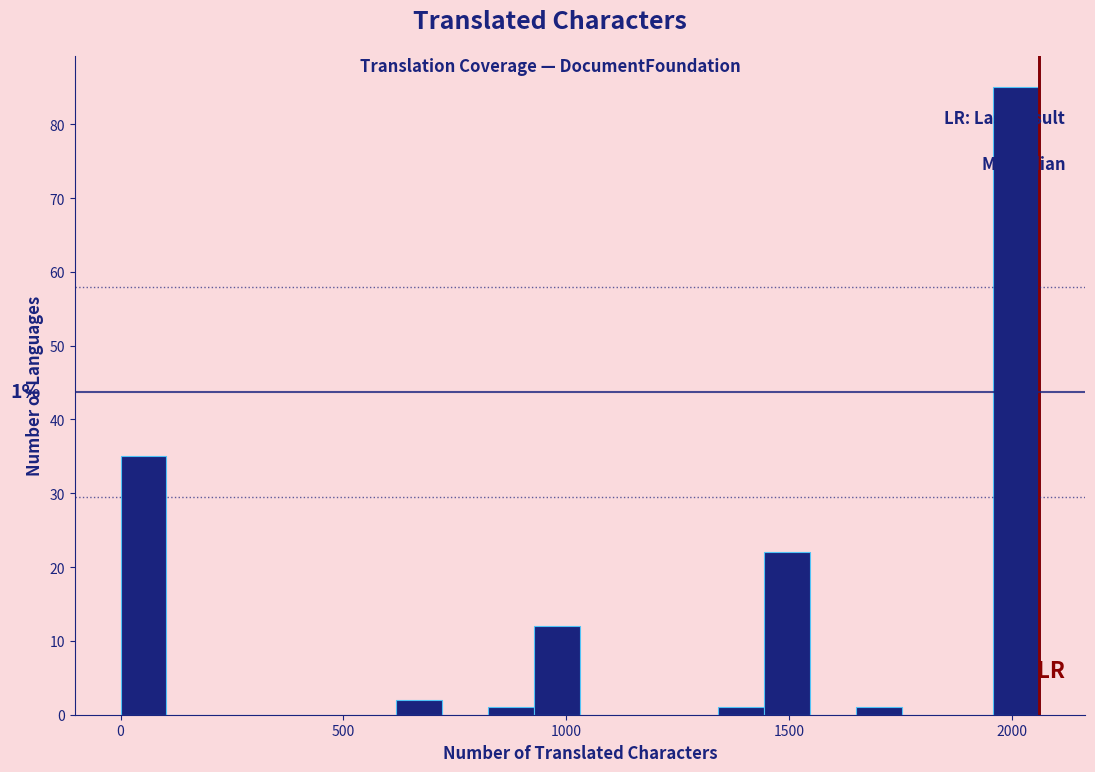

Read against the x-axis, roughly where is the centre of the tallest bar?

2000